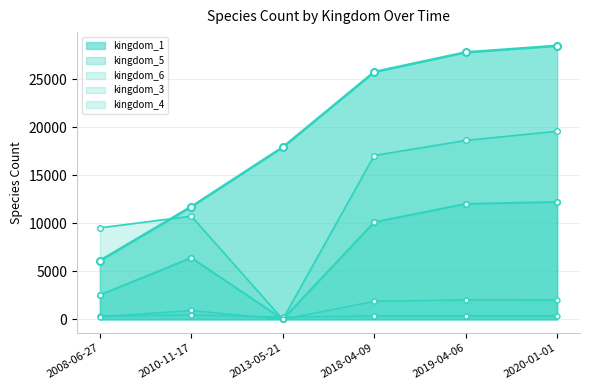

Where is the first local minimum for kingdom_6?

2013-05-21